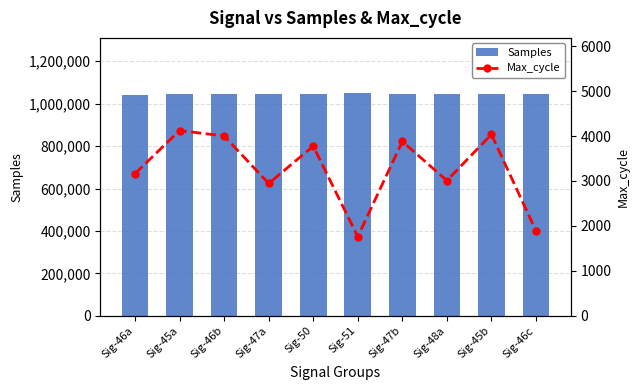

Which has a higher value, Sig-50 or Sig-48a?

Sig-48a